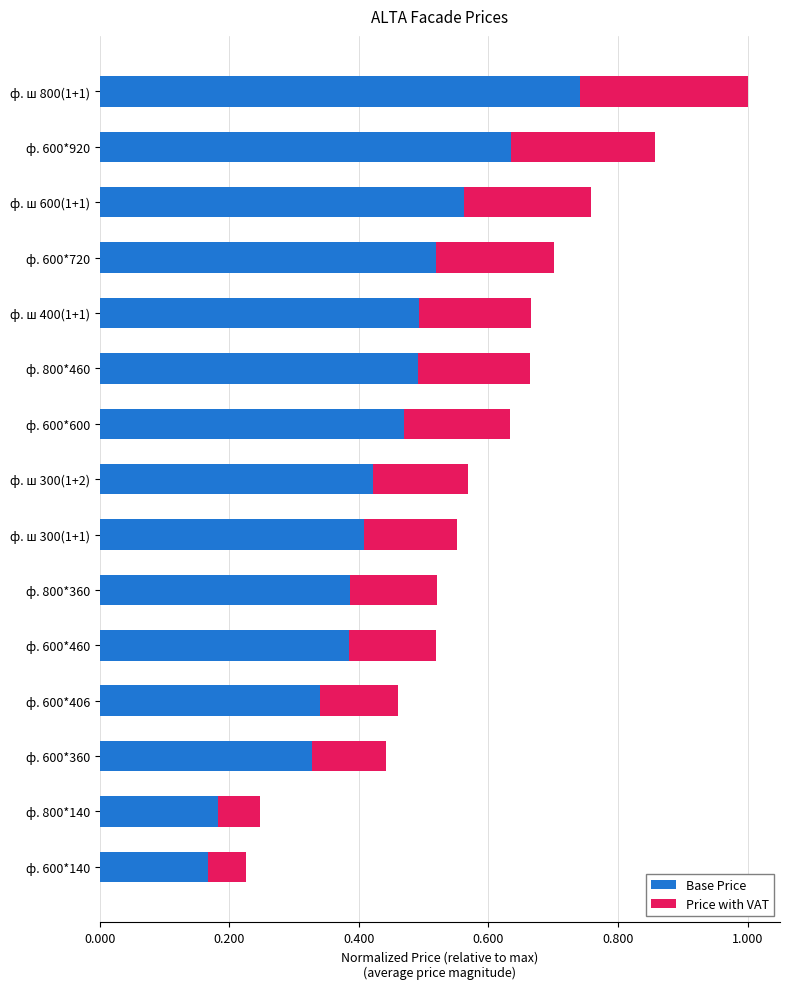

Is it true that Base Price equals 0.1 at ф. 600*600?

False